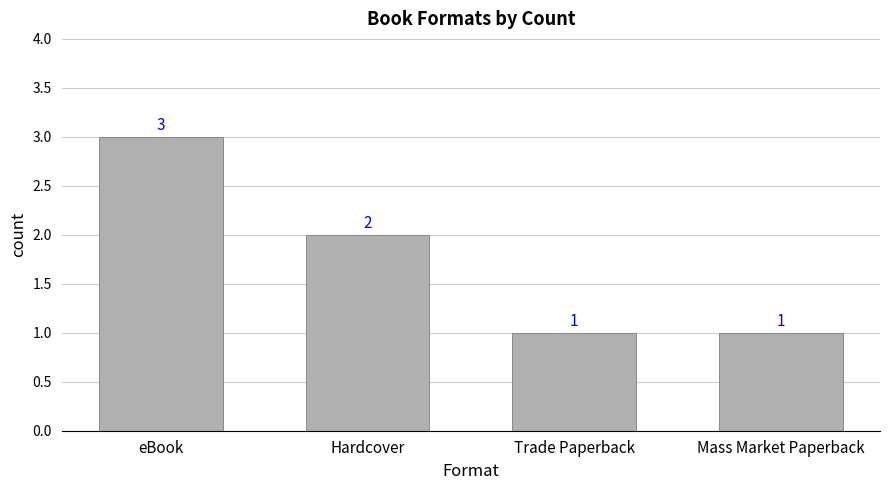

Does the chart contain any negative values?

No